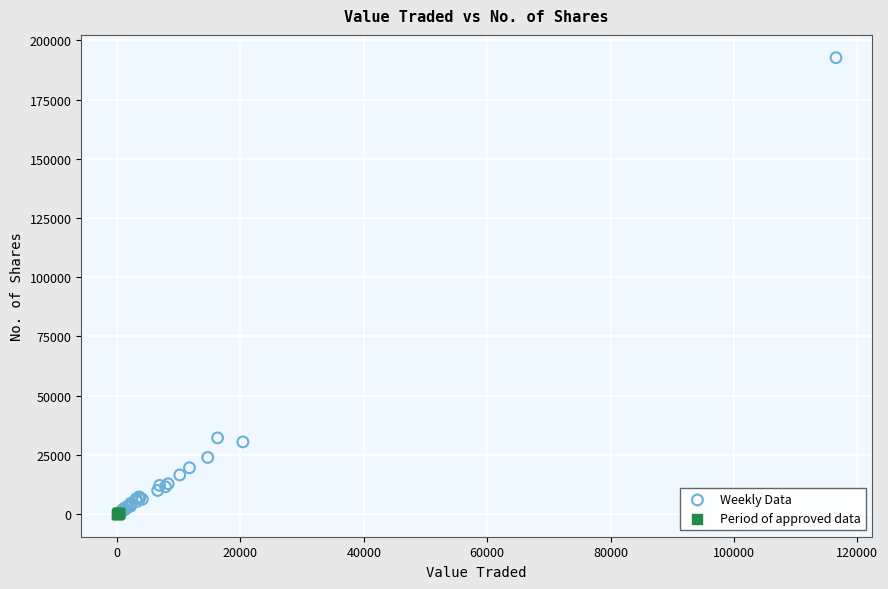

Which series reaches the maximum Y coordinate?

Weekly Data